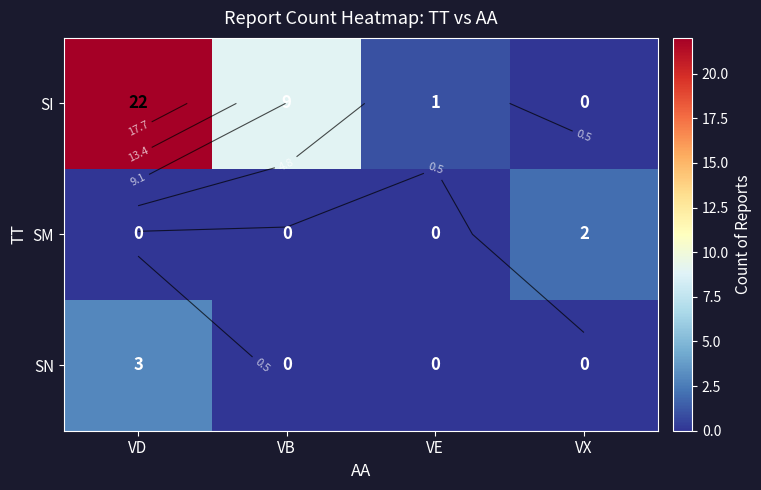

Where is SI nearest to the value 11?

VB